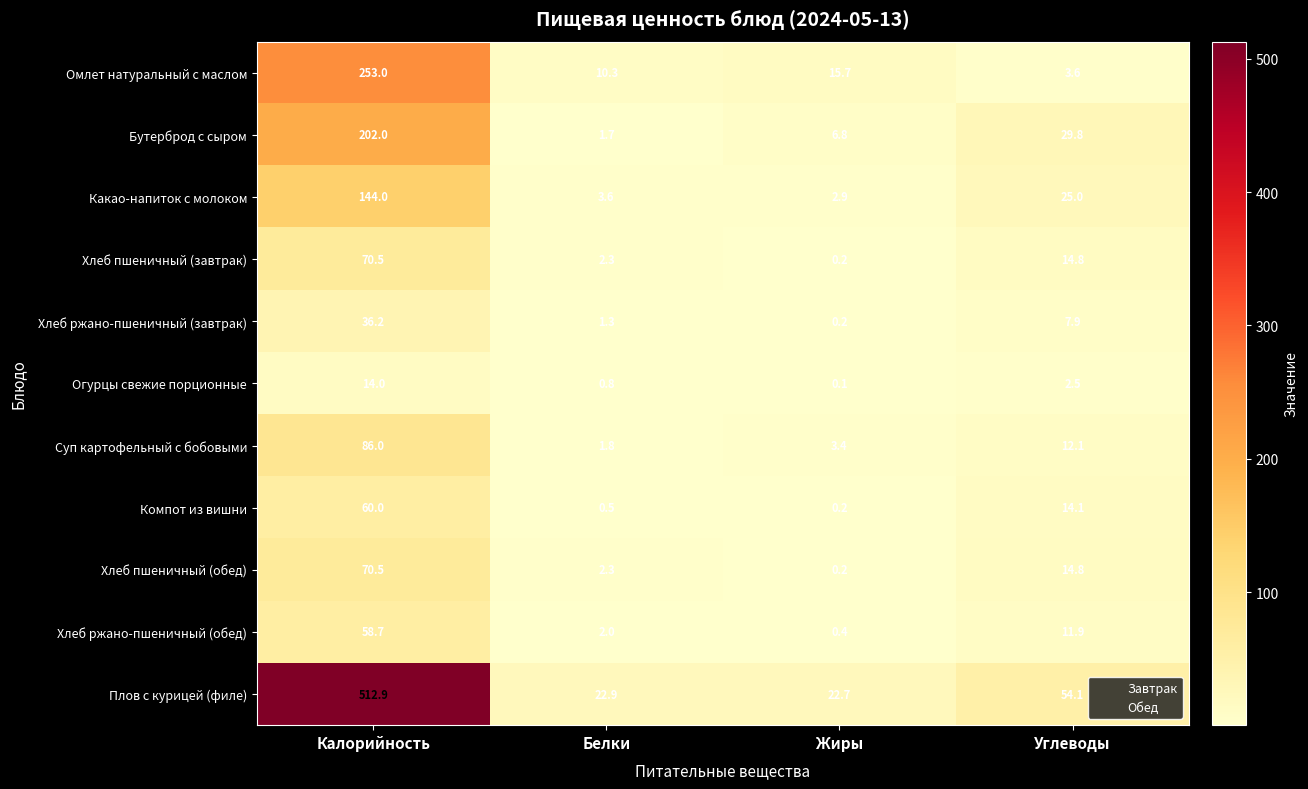

Rank the categories by Хлеб пшеничный (обед) value from highest to lowest.

Калорийность, Углеводы, Белки, Жиры